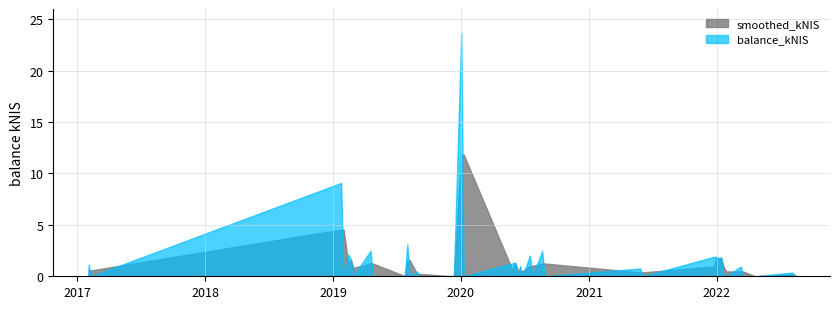

What value does the smoothed_kNIS series have at 29?

0.9